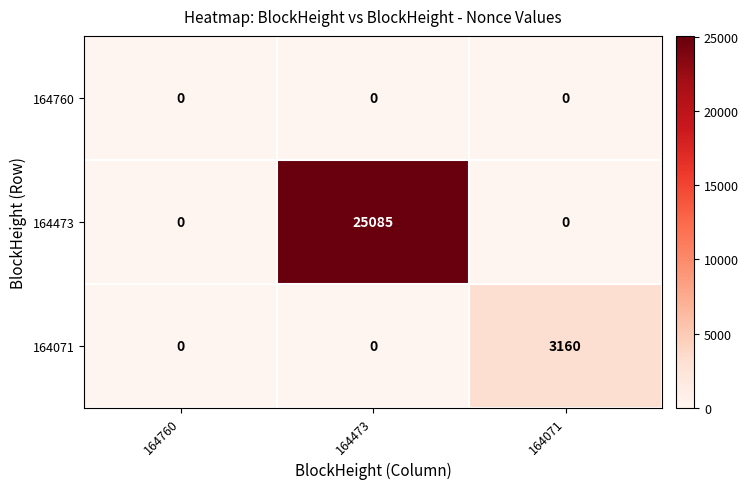

Reading left to right, transcribe all the data shown in this chart.

164760: 164760=0	164473=0	164071=0
164473: 164760=0	164473=25085	164071=0
164071: 164760=0	164473=0	164071=3160